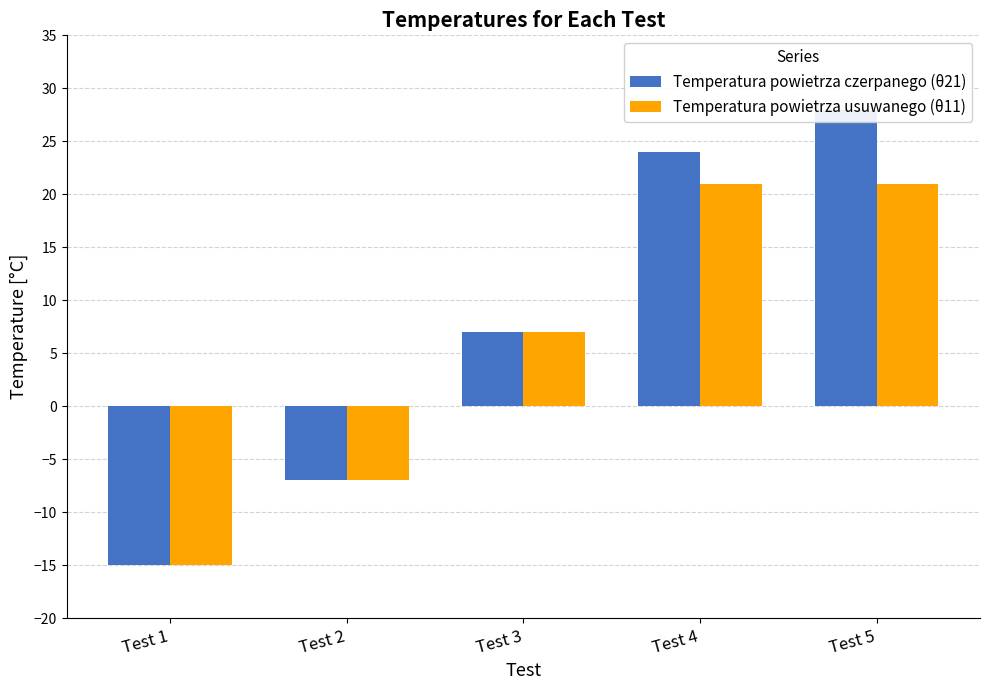

Which series changed the most between Test 2 and Test 5?

Temperatura powietrza czerpanego (θ21)